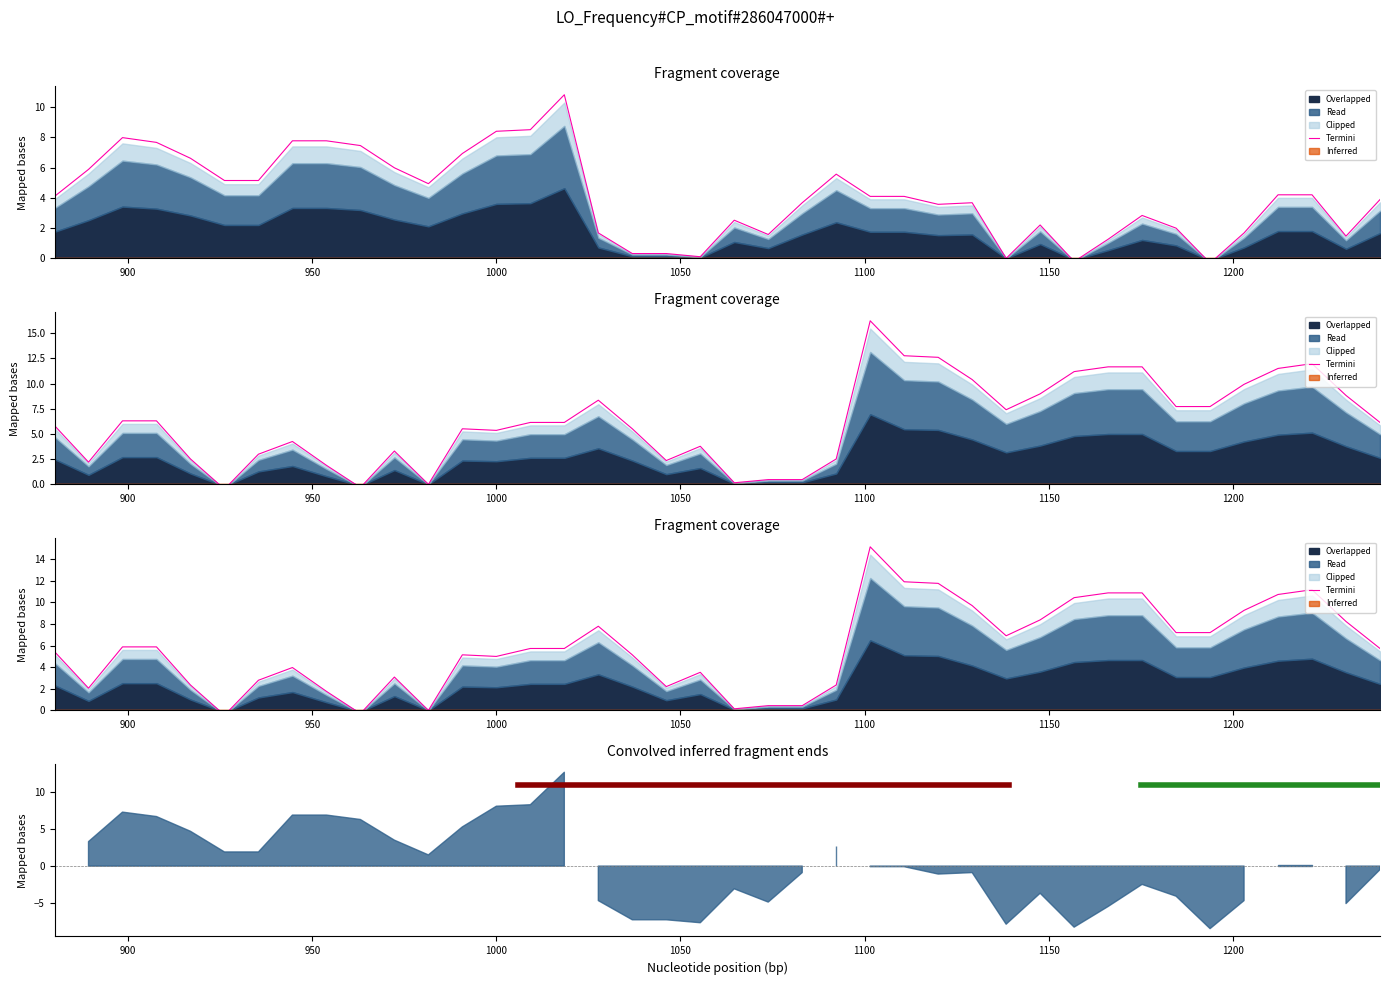

Does the chart display data point markers on the line(s)?

No